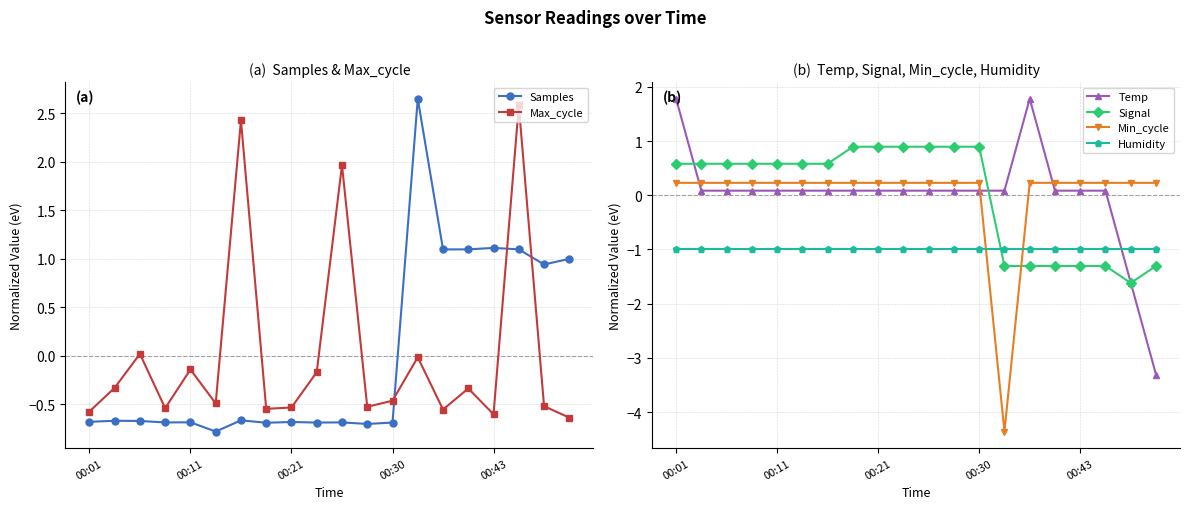

True or false: Min_cycle and Humidity intersect in this chart.

True